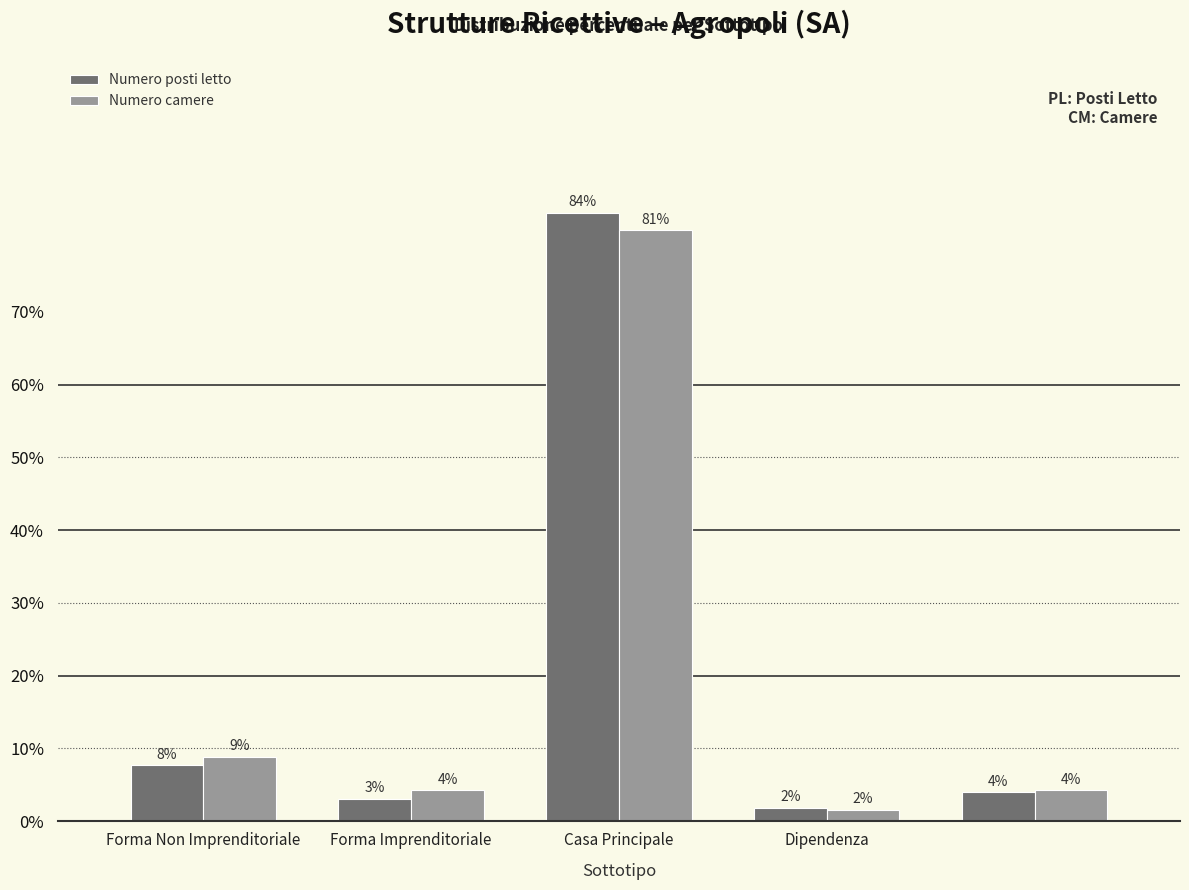

What is the sum of all Numero camere values?

1.0